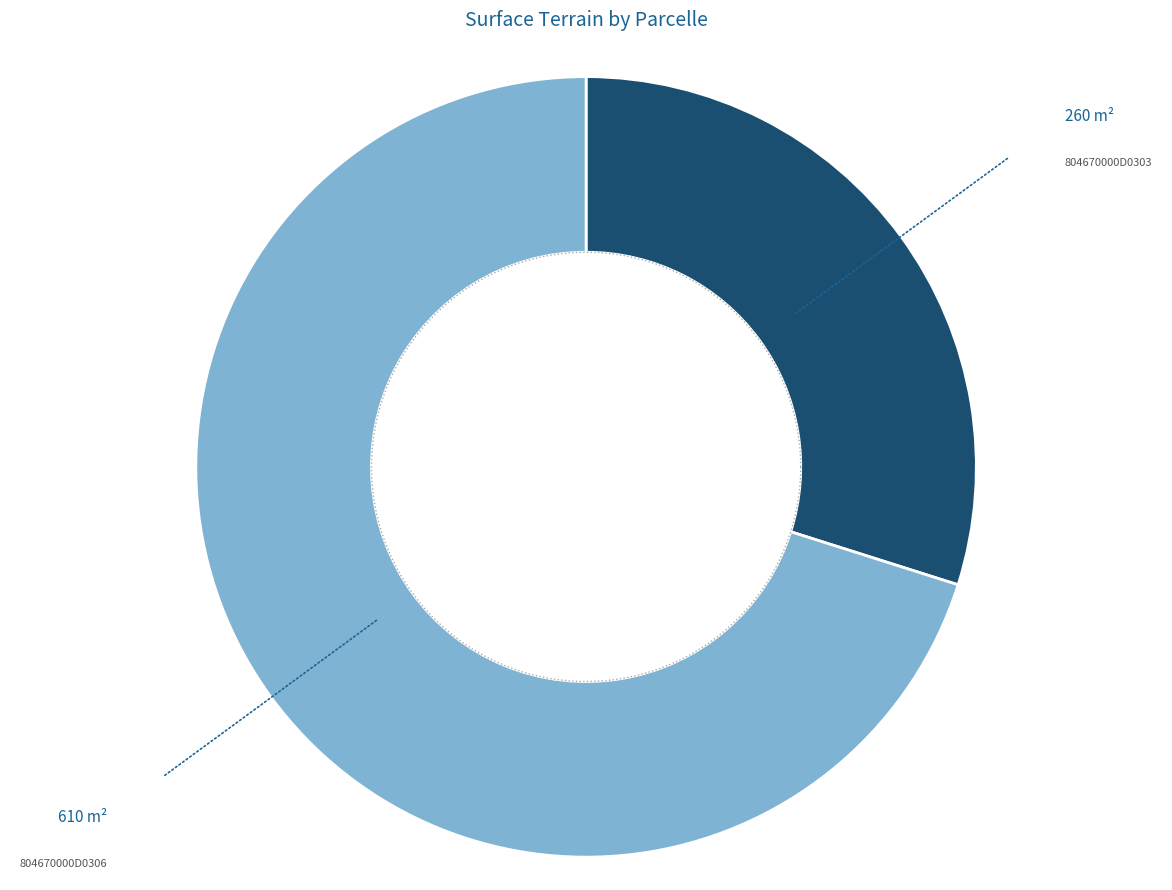

How much of the chart is everything except 804670000D0303?

70.1%